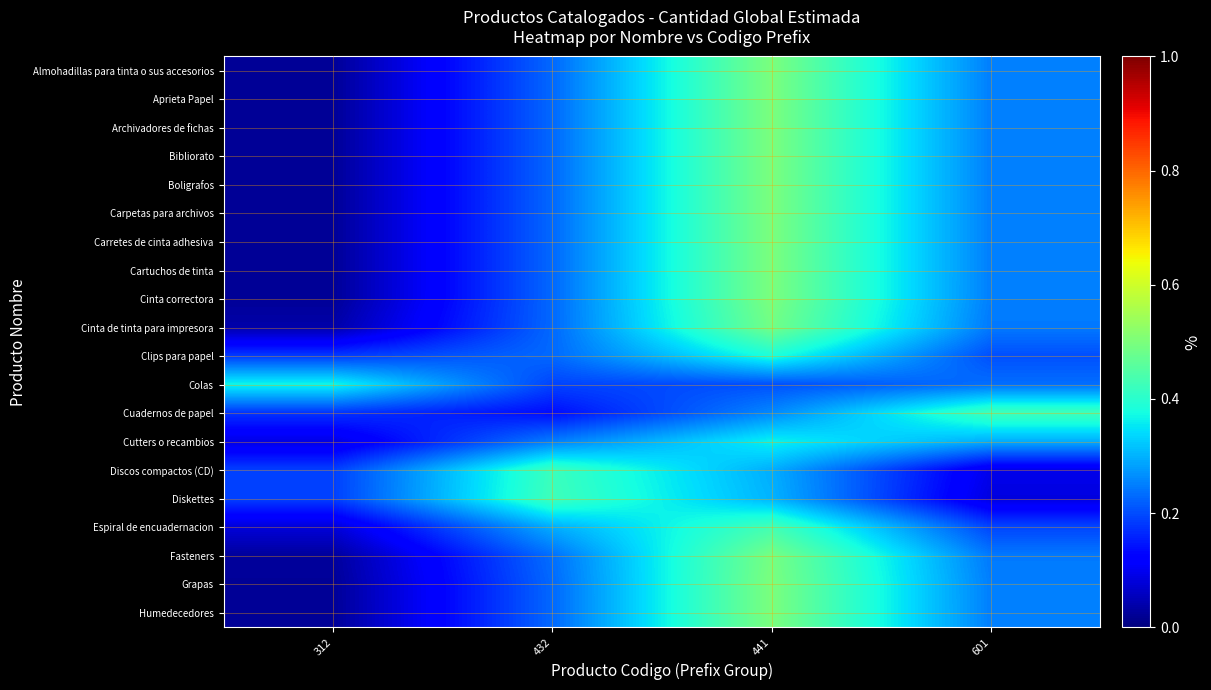

Reading left to right, list all the values displayed in this chart.

Almohadillas para tinta o sus accesorios: 312=0.0	432=0.2	441=0.5	601=0.3
Aprieta Papel: 312=0.0	432=0.2	441=0.5	601=0.3
Archivadores de fichas: 312=0.0	432=0.2	441=0.5	601=0.3
Bibliorato: 312=0.0	432=0.2	441=0.5	601=0.3
Boligrafos: 312=0.0	432=0.2	441=0.5	601=0.3
Carpetas para archivos: 312=0.0	432=0.2	441=0.5	601=0.3
Carretes de cinta adhesiva: 312=0.0	432=0.2	441=0.5	601=0.3
Cartuchos de tinta: 312=0.0	432=0.2	441=0.5	601=0.3
Cinta correctora: 312=0.0	432=0.2	441=0.5	601=0.3
Cinta de tinta para impresora: 312=0.0	432=0.2	441=0.5	601=0.2
Clips para papel: 312=0.2	432=0.2	441=0.4	601=0.2
Colas: 312=0.4	432=0.2	441=0.2	601=0.2
Cuadernos de papel: 312=0.2	432=0.1	441=0.3	601=0.4
Cutters o recambios: 312=0.1	432=0.2	441=0.4	601=0.3
Discos compactos (CD): 312=0.2	432=0.4	441=0.3	601=0.1
Diskettes: 312=0.2	432=0.4	441=0.3	601=0.1
Espiral de encuadernacion: 312=0.1	432=0.3	441=0.4	601=0.2
Fasteners: 312=0.0	432=0.2	441=0.5	601=0.2
Grapas: 312=0.0	432=0.2	441=0.5	601=0.3
Humedecedores: 312=0.0	432=0.2	441=0.5	601=0.3